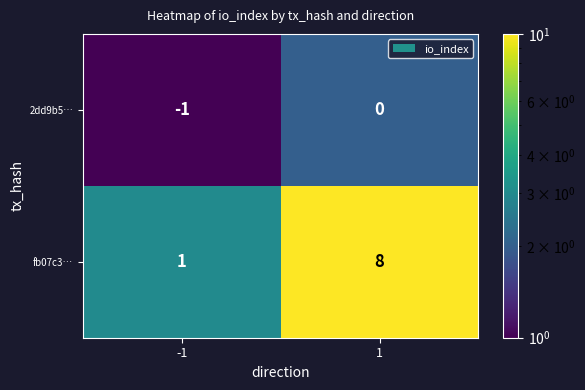

The fb07c3… series shows 4 at 1. True or false?

False